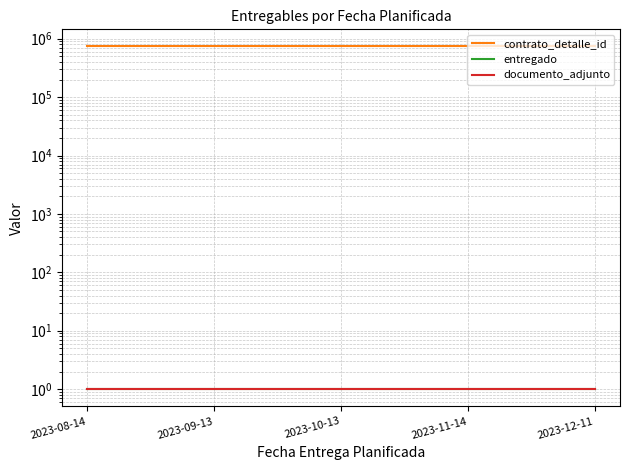

Reading left to right, transcribe all the data shown in this chart.

contrato_detalle_id: 735909	735909	735909	735909	735909
entregado: 1	1	1	1	1
documento_adjunto: 1	1	1	1	1